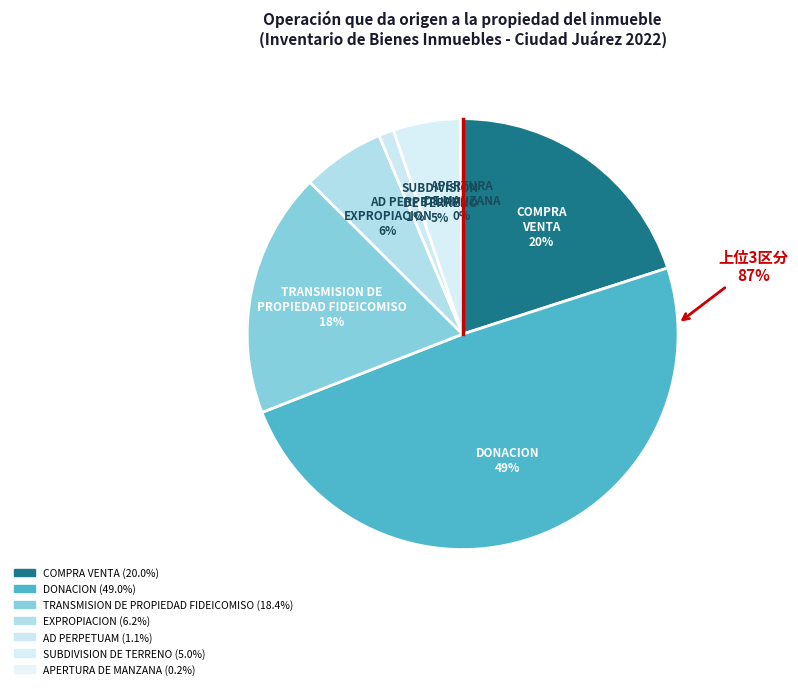

Is it true that SUBDIVISION DE TERRENO is 20% of the pie?

False